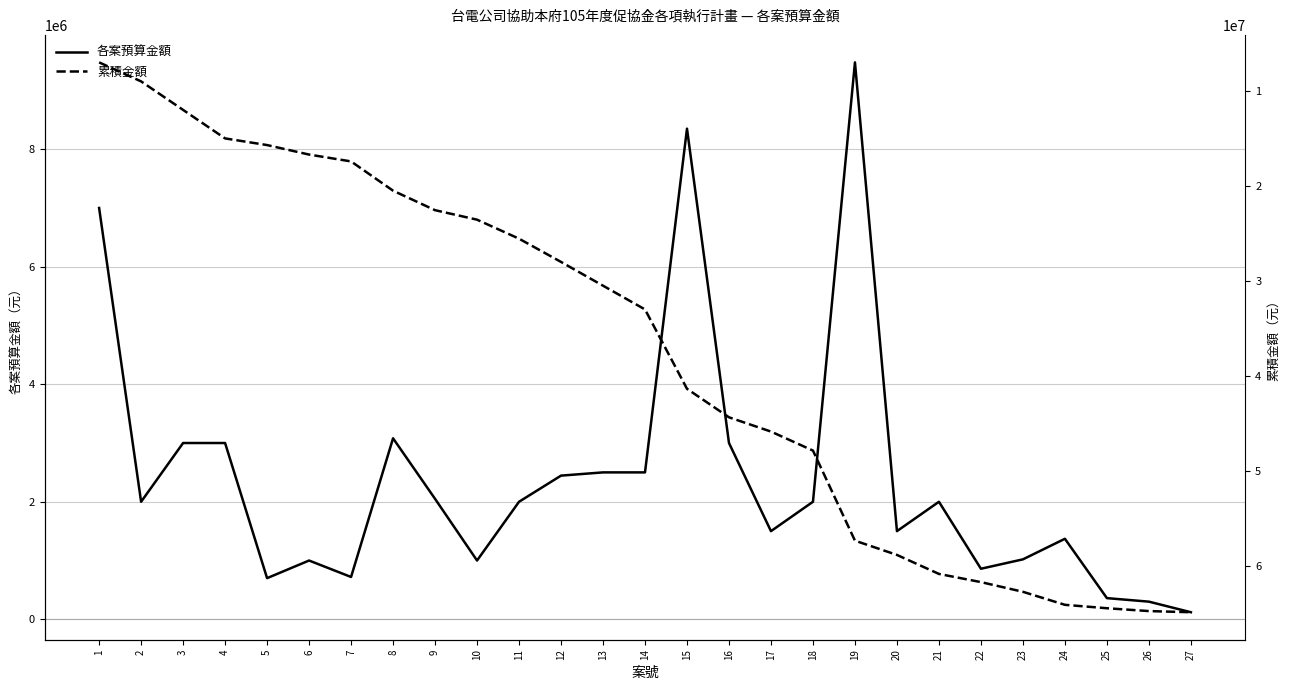

Does the chart display data point markers on the line(s)?

No